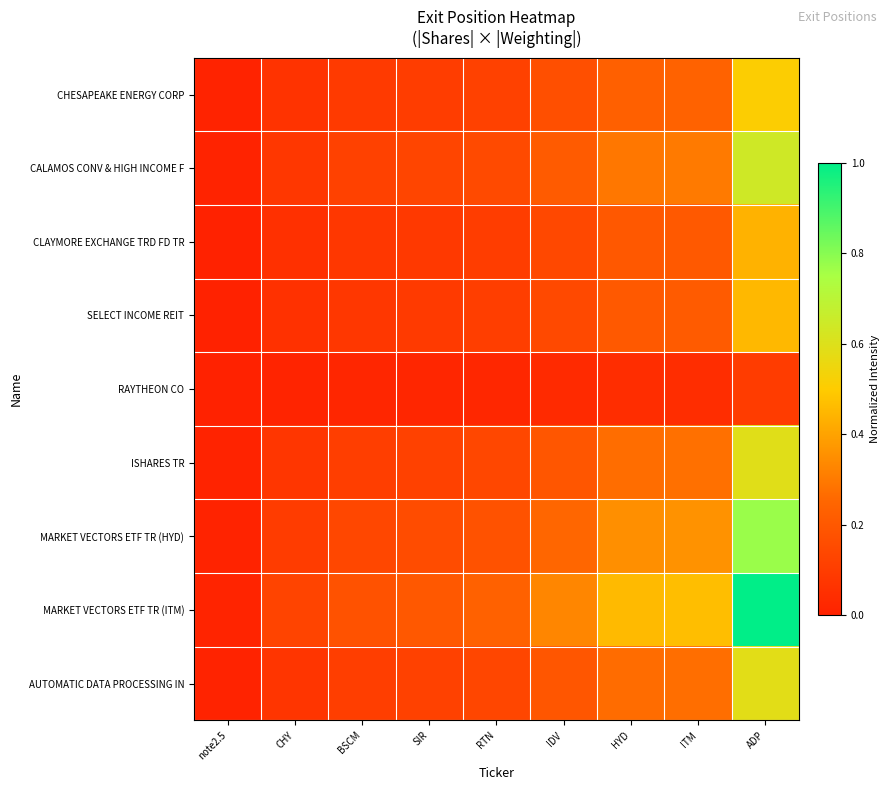

Which series has the widest spread of values?

MARKET VECTORS ETF TR (ITM)